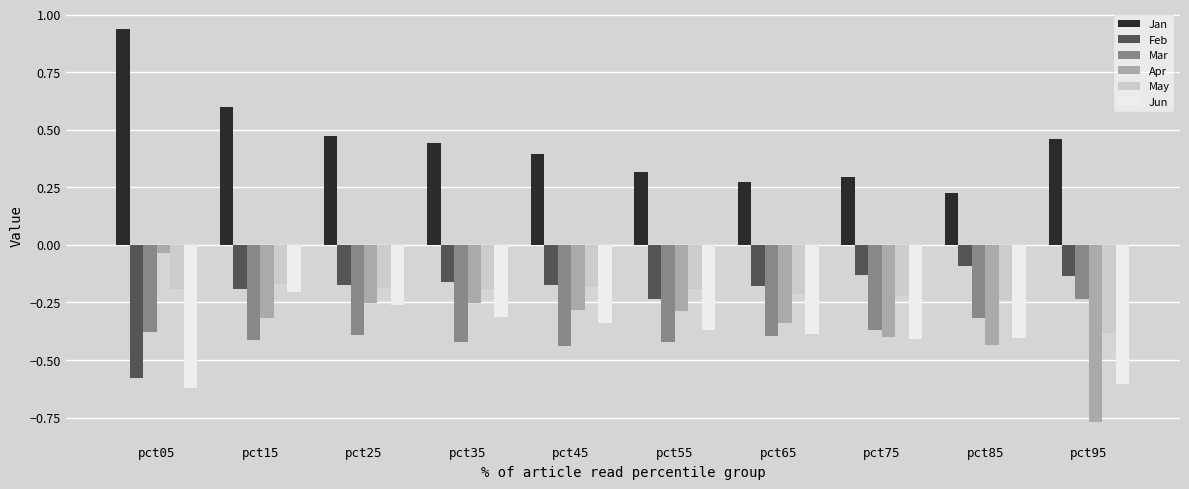

Which series changed the most between pct35 and pct75?

Jan